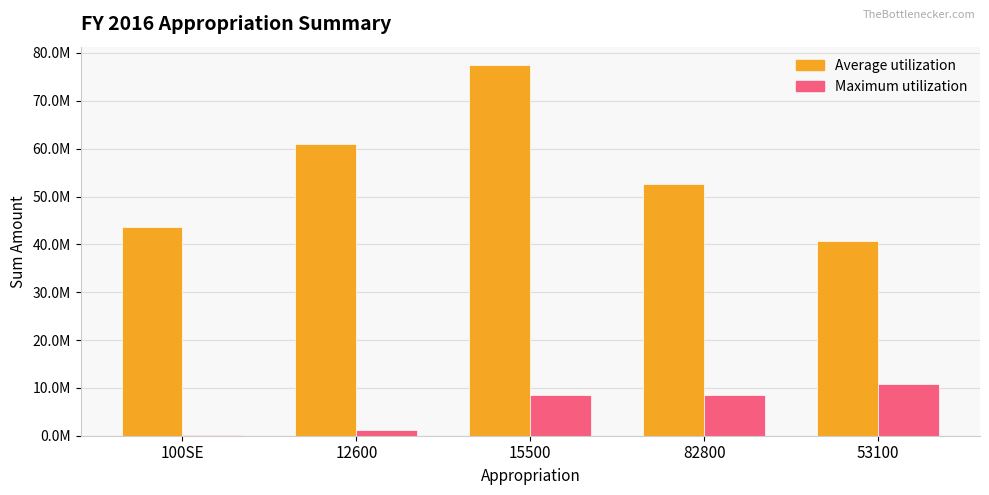

What are all the series names shown in the legend?

Average utilization, Maximum utilization